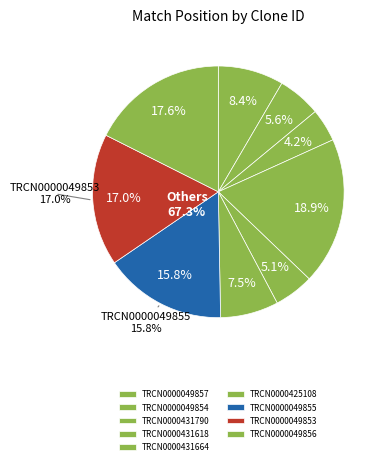

Is there any slice that represents more than half of the pie?

No